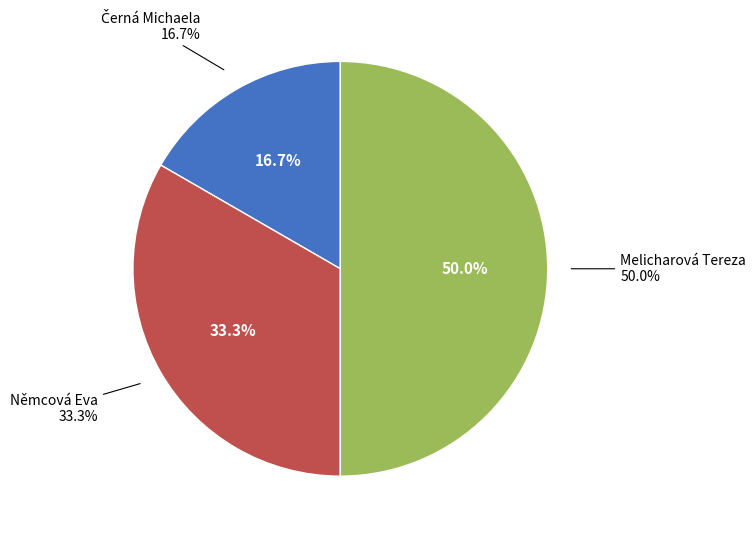

Is there a majority slice in this chart?

No